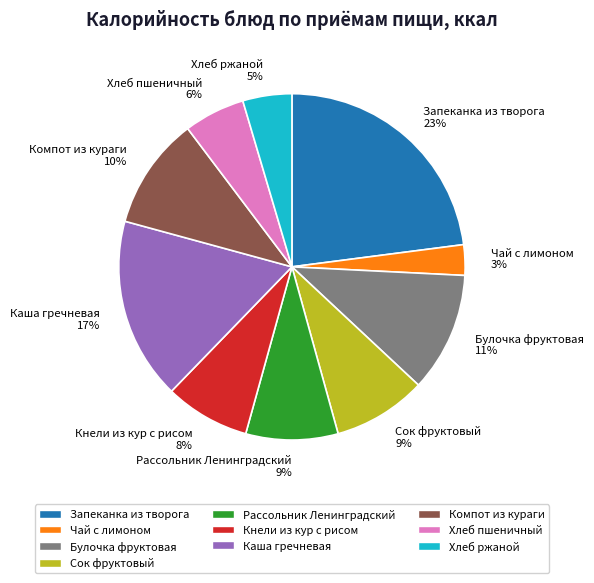

Do Хлеб ржаной and Кнели из кур с рисом together represent more than half of the pie?

No